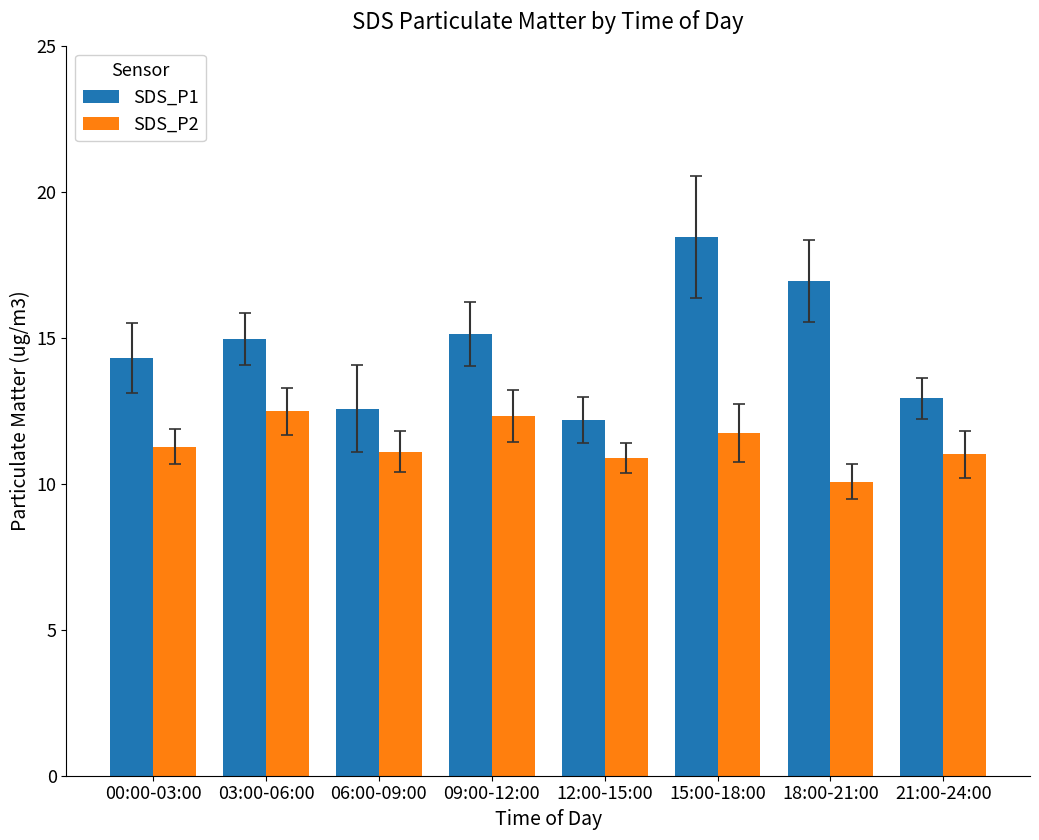

Which series has the largest total across all categories?

SDS_P1